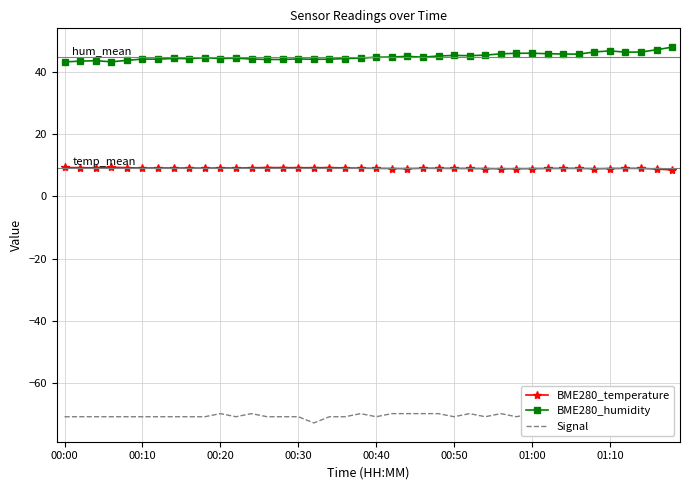

True or false: BME280_humidity and BME280_temperature cross at least once.

False